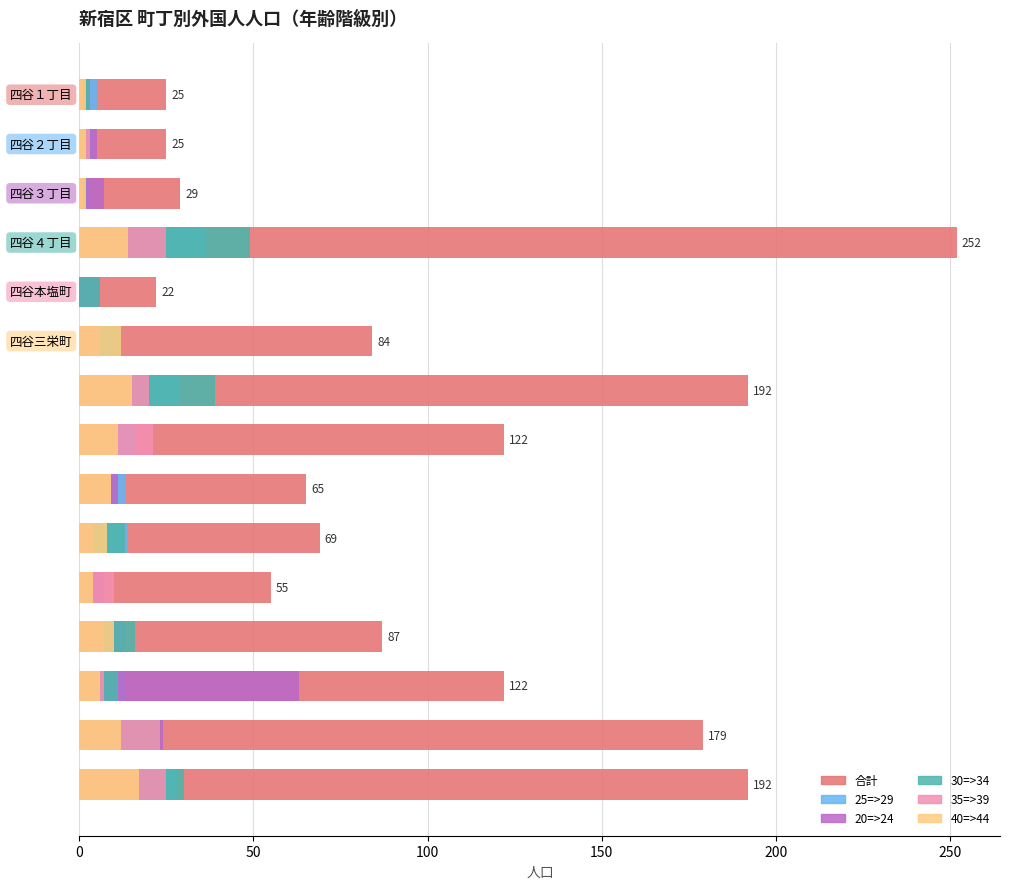

Which series has the widest spread of values?

合計